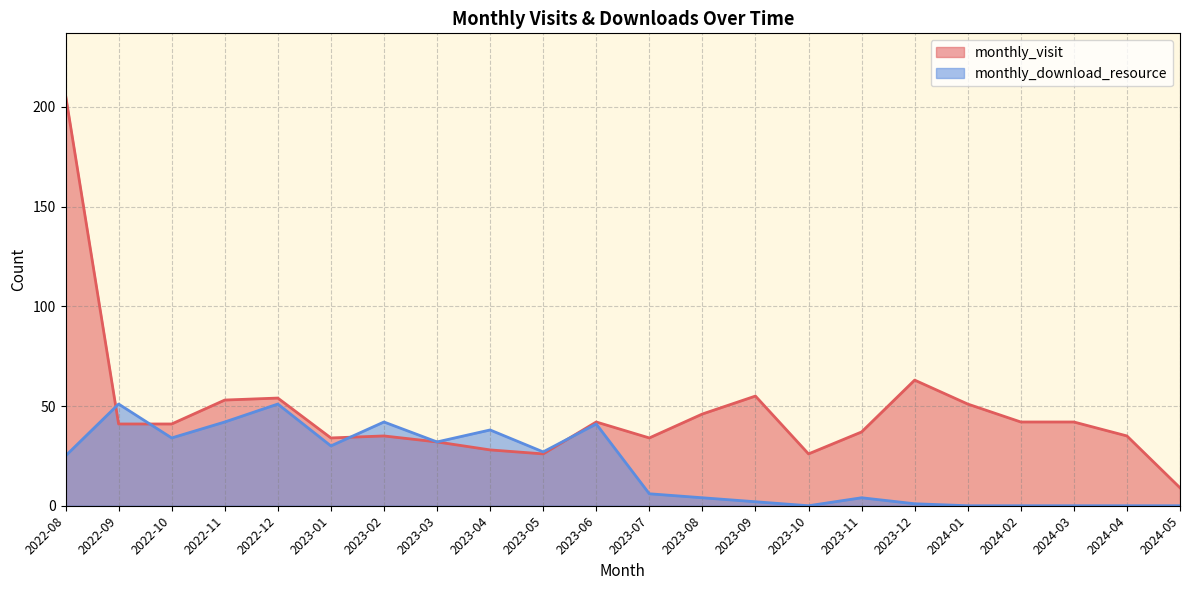

Is it true that monthly_visit equals 70 at 2022-10?

False